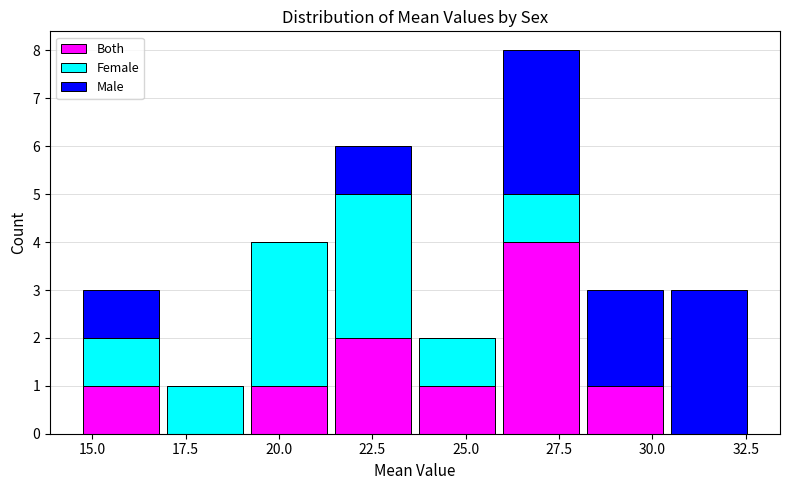

Reading left to right, list every stacked bar in this chart as the range it spans on the x-axis followed by its total height. Neither the bar edges nor the heights are printed on the chart, so give them approximately, as read against the axes.

14.5 to 17.0: 3
17.0 to 19.0: 1
19.0 to 21.5: 4
21.5 to 23.5: 6
23.5 to 26.0: 2
26.0 to 28.0: 8
28.0 to 30.5: 3
30.5 to 32.5: 3